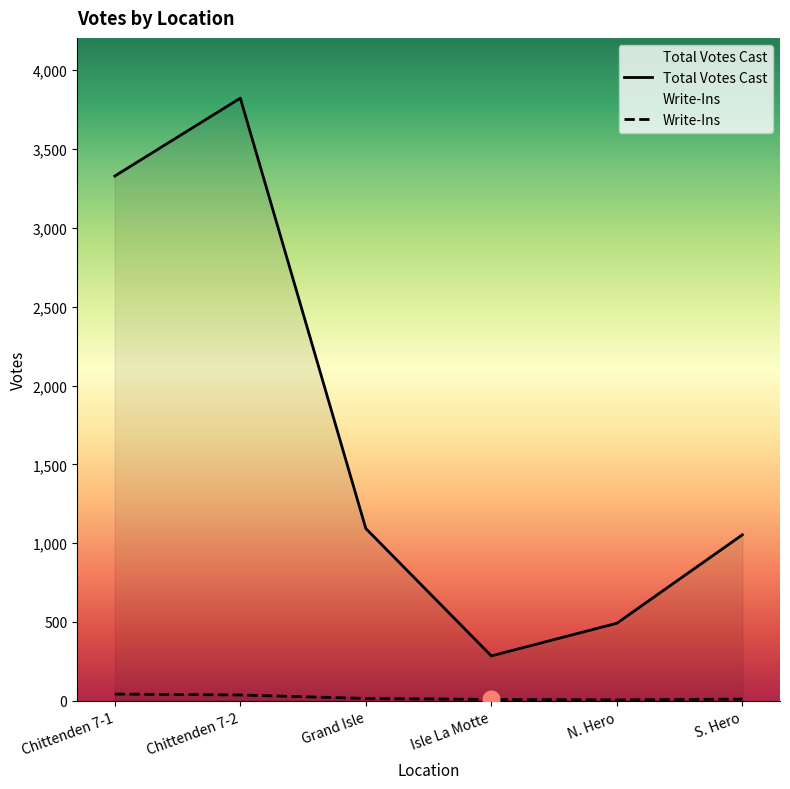

At which category is the sum across all series the highest?

Chittenden 7-2